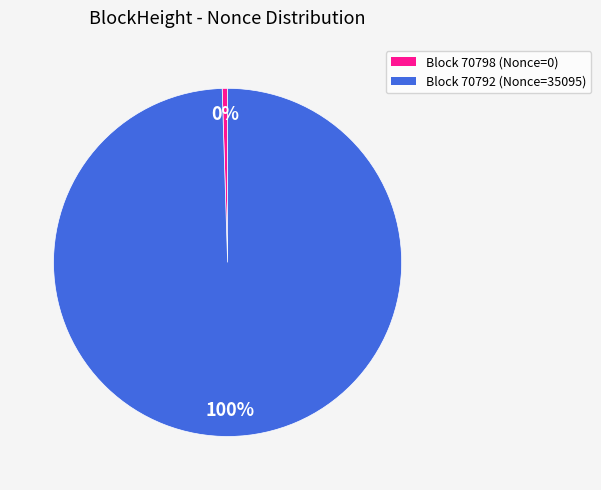

To the nearest percent, what is the average slice percentage?

50%